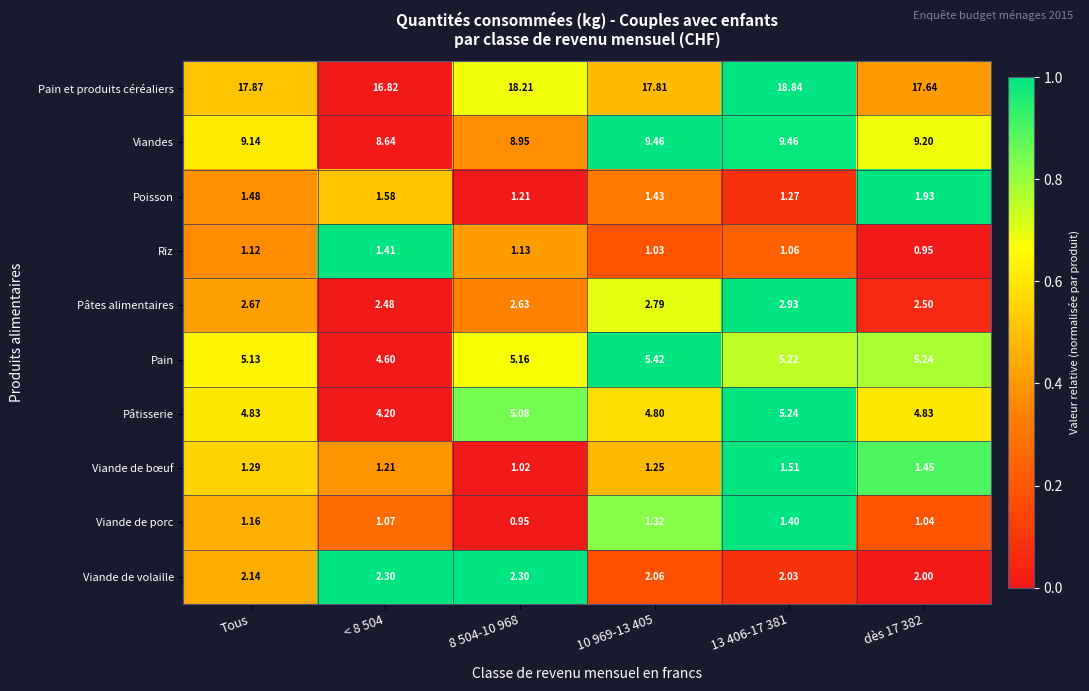

Rank the series at < 8 504 from highest to lowest value.

Pain et produits céréaliers, Viandes, Pain, Pâtisserie, Pâtes alimentaires, Viande de volaille, Poisson, Riz, Viande de bœuf, Viande de porc